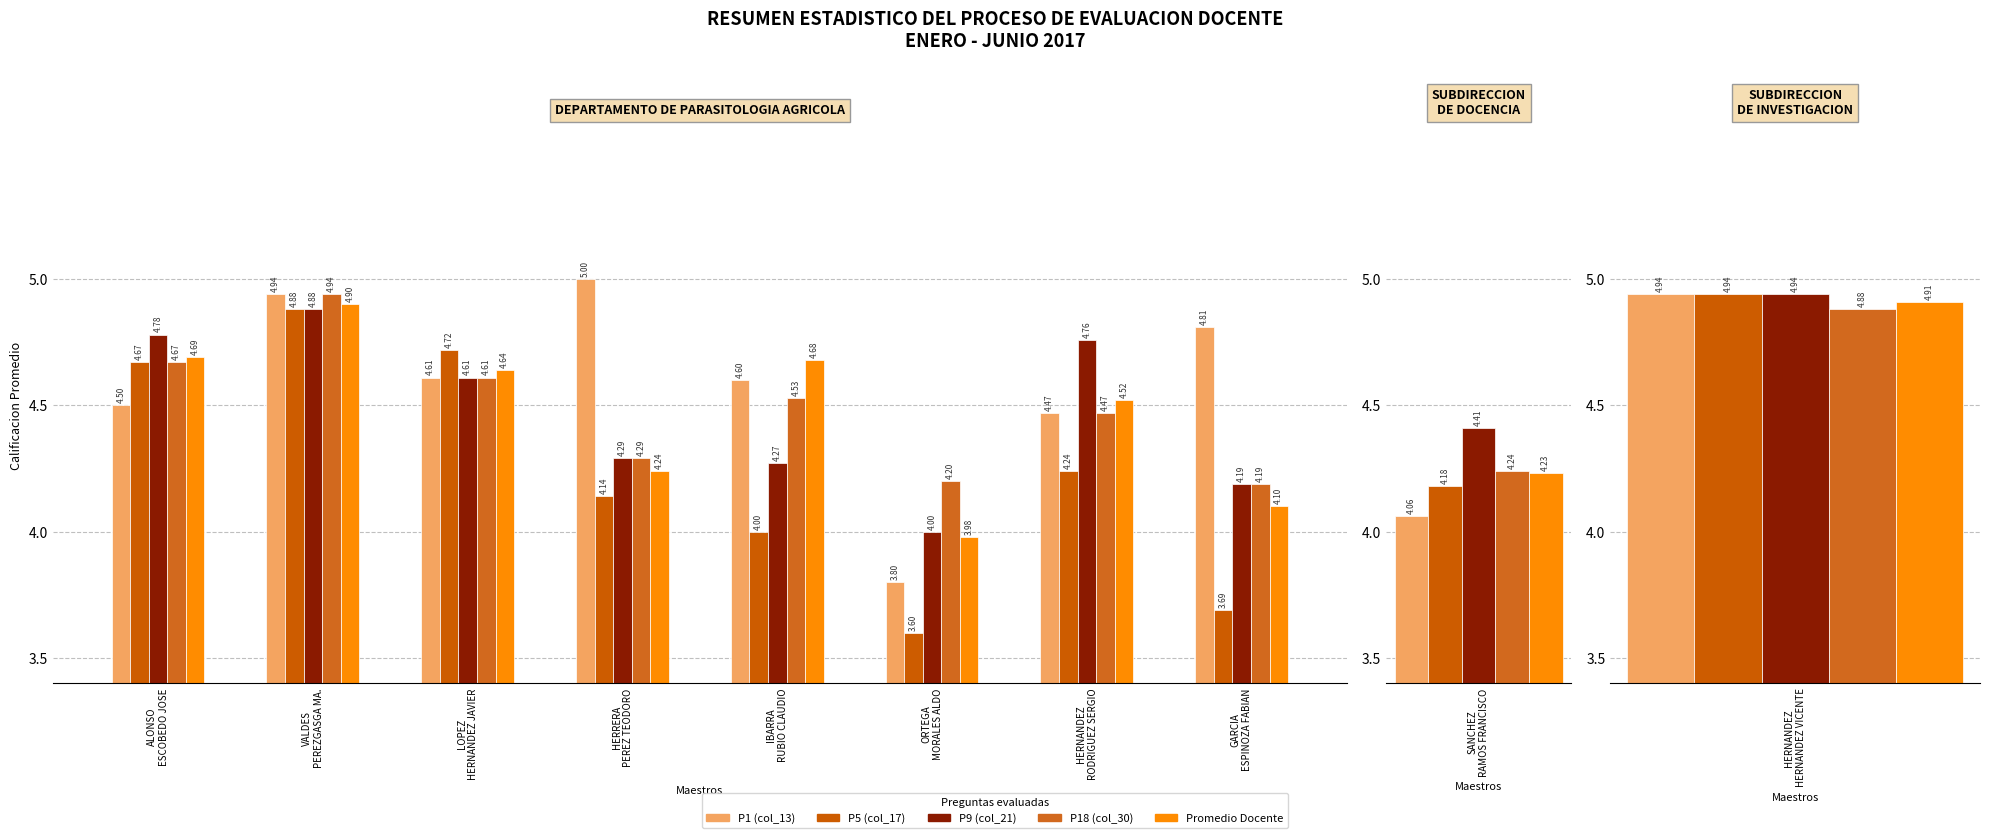

Is the value of Promedio Docente at IBARRA
RUBIO CLAUDIO greater than the value of P18 (col_30) at HERRERA
PEREZ TEODORO?

Yes